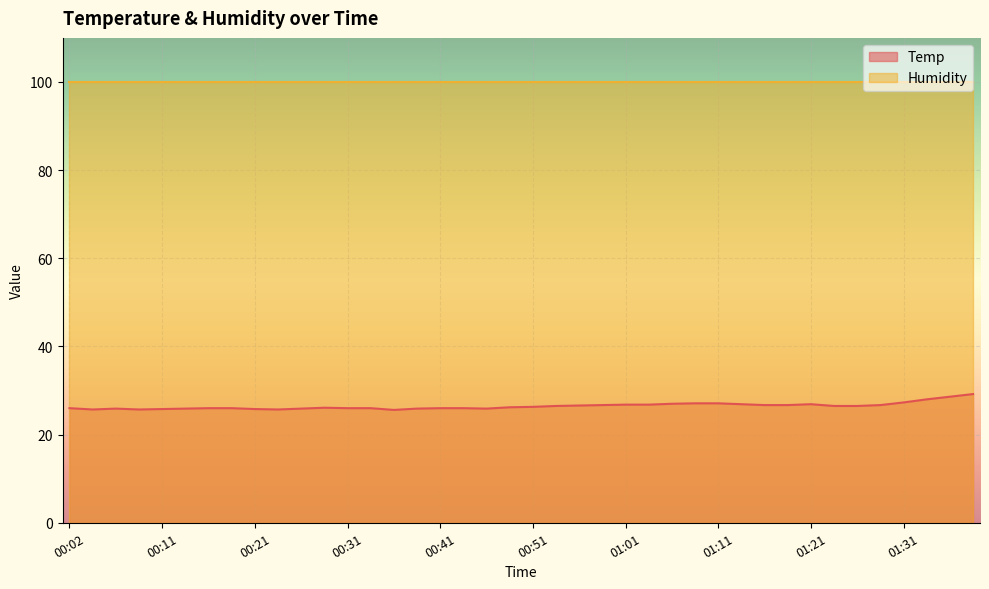

Reading left to right, list all the values displayed in this chart.

00:02=26.0	00:04=25.7	00:07=25.9	00:09=25.7	00:11=25.8	00:14=25.9	00:16=26.0	00:19=26.0	00:21=25.8	00:24=25.7	00:26=25.9	00:29=26.1	00:31=26.0	00:34=26.0	00:36=25.6	00:39=25.9	00:41=26.0	00:43=26.0	00:46=25.9	00:48=26.2	00:51=26.3	00:53=26.5	00:56=26.6	00:58=26.7	01:01=26.8	01:03=26.8	01:06=27.0	01:08=27.1	01:11=27.1	01:13=26.9	01:16=26.7	01:18=26.7	01:21=26.9	01:23=26.5	01:26=26.5	01:28=26.7	01:31=27.3	01:33=28.0	01:35=28.6	01:38=29.2